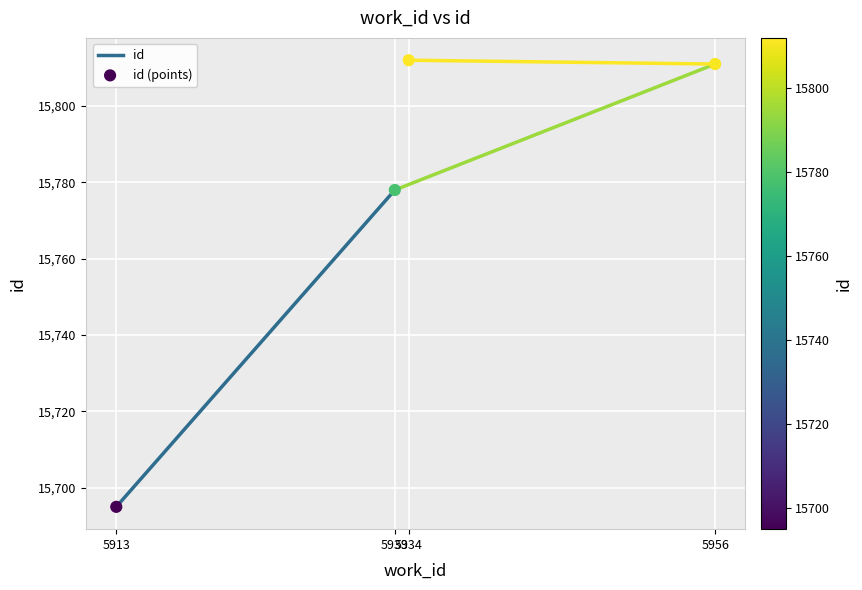

What is the average X value?

5934